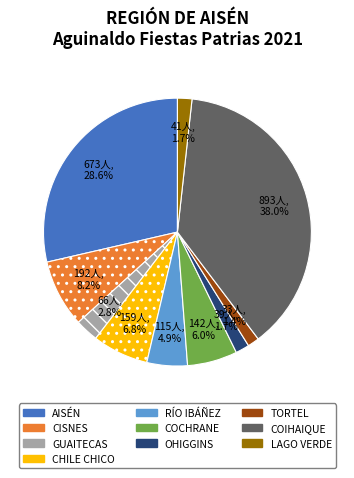

How many segments does this pie chart have?

10